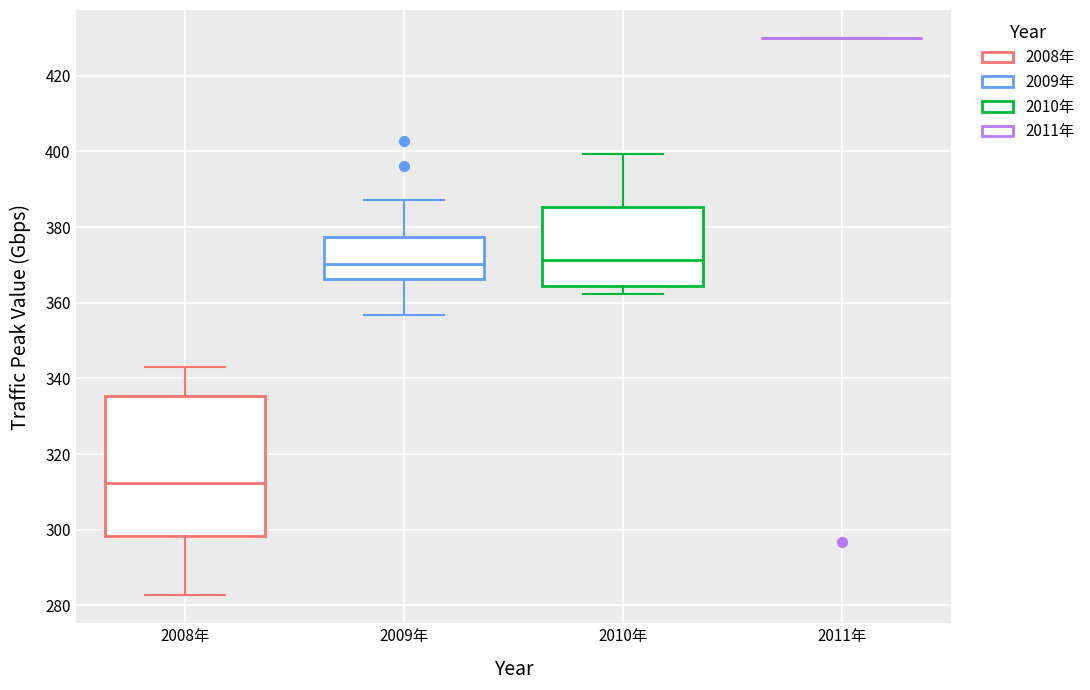

Reading left to right, read every box against the y-axis: the position of its median line, the range the box covers, and the ends of its whiskers. The values are not printed on the chart, so give them approximately, as read against the axis.

2008年: median 312, box 298 to 336, whiskers 282 to 344
2009年: median 370, box 366 to 378, whiskers 356 to 388
2010年: median 372, box 364 to 386, whiskers 362 to 400
2011年: box collapsed to a line at 430, whiskers 430 to 430